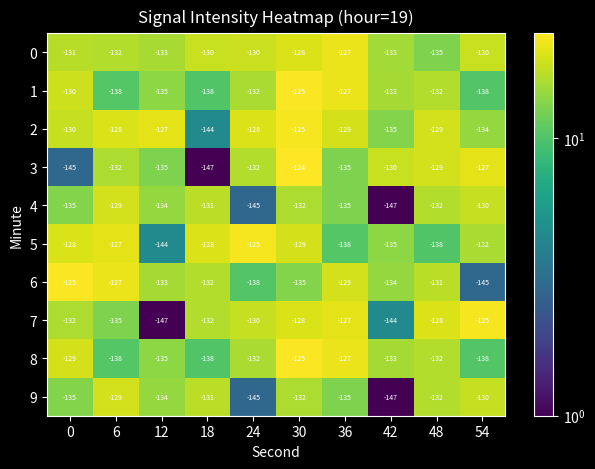

Between 0 and 12, which series saw the biggest shift?

5